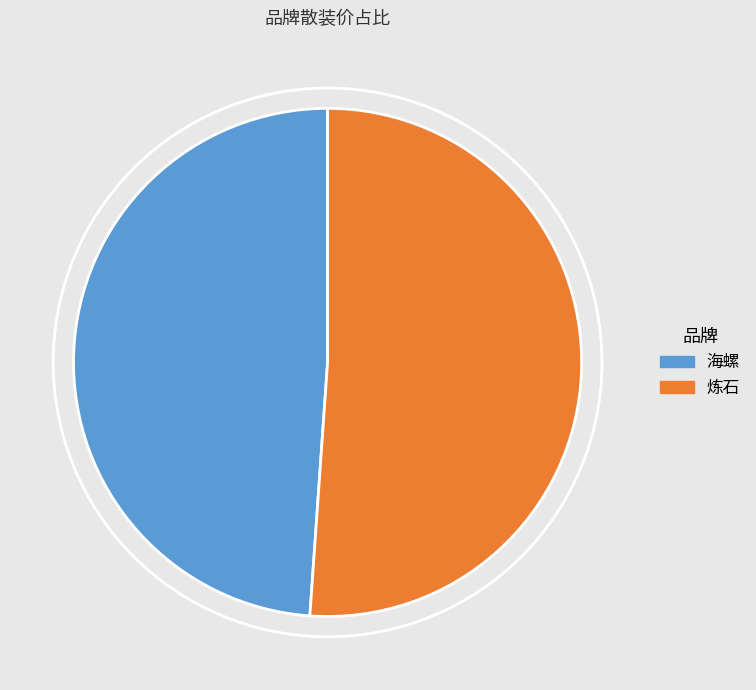

How many slices are in this pie chart?

2